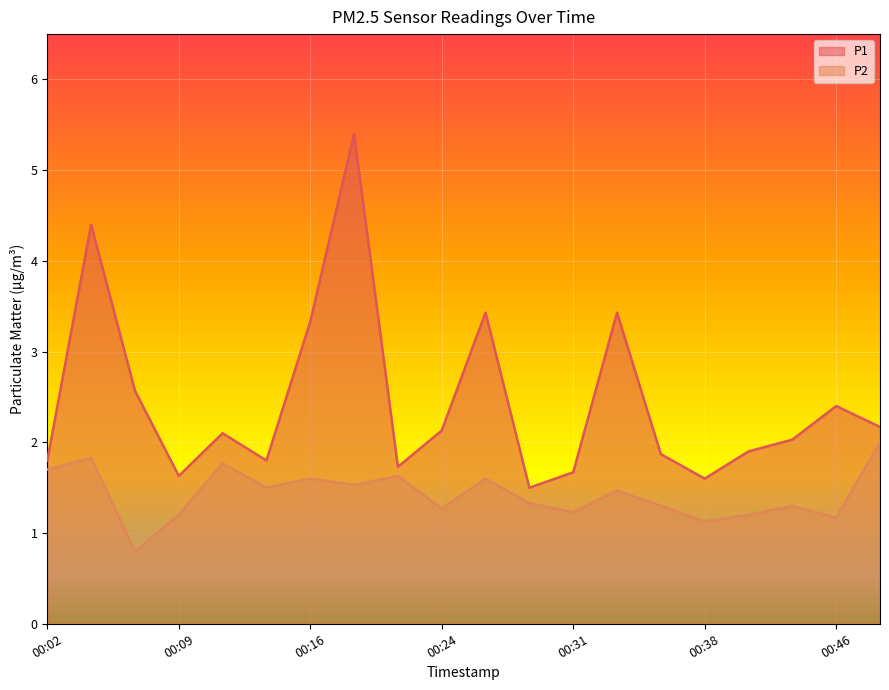

What is the average value of the P1 series?

2.4